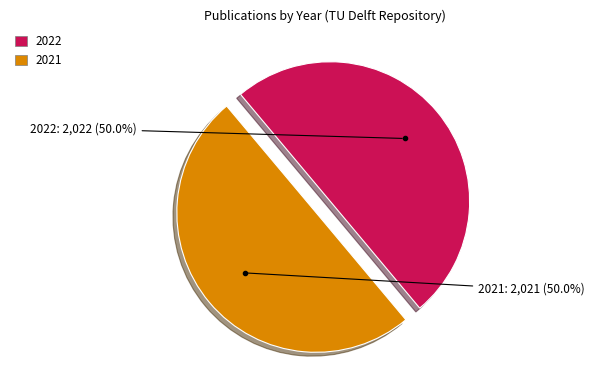

Approximately how many times larger is the value at 2022 compared to 2021?

1.0